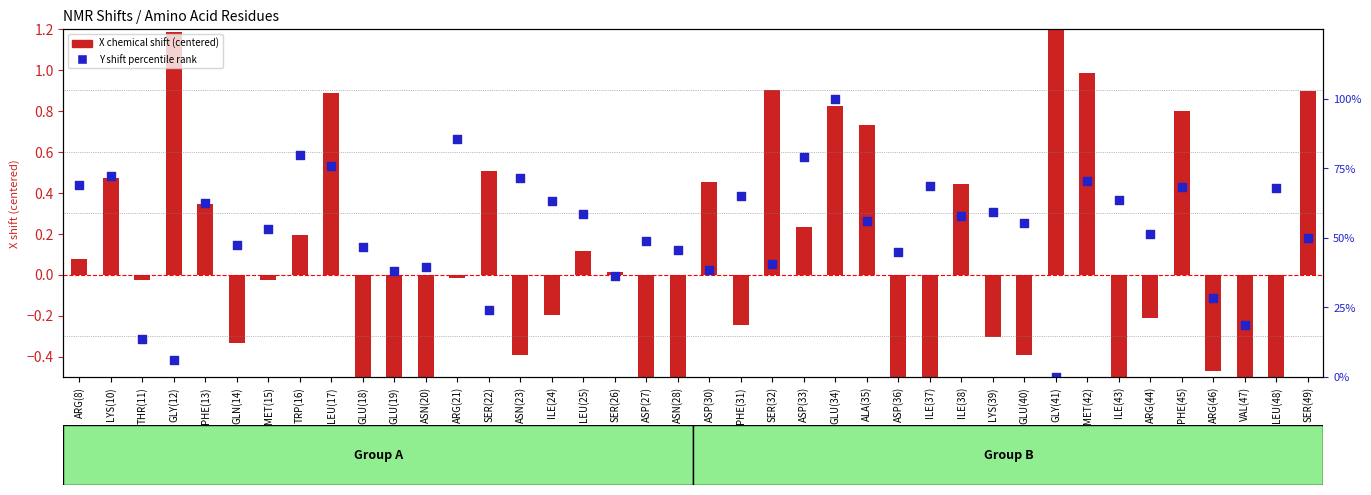

At how many categories does at least one series exceed 1?

2